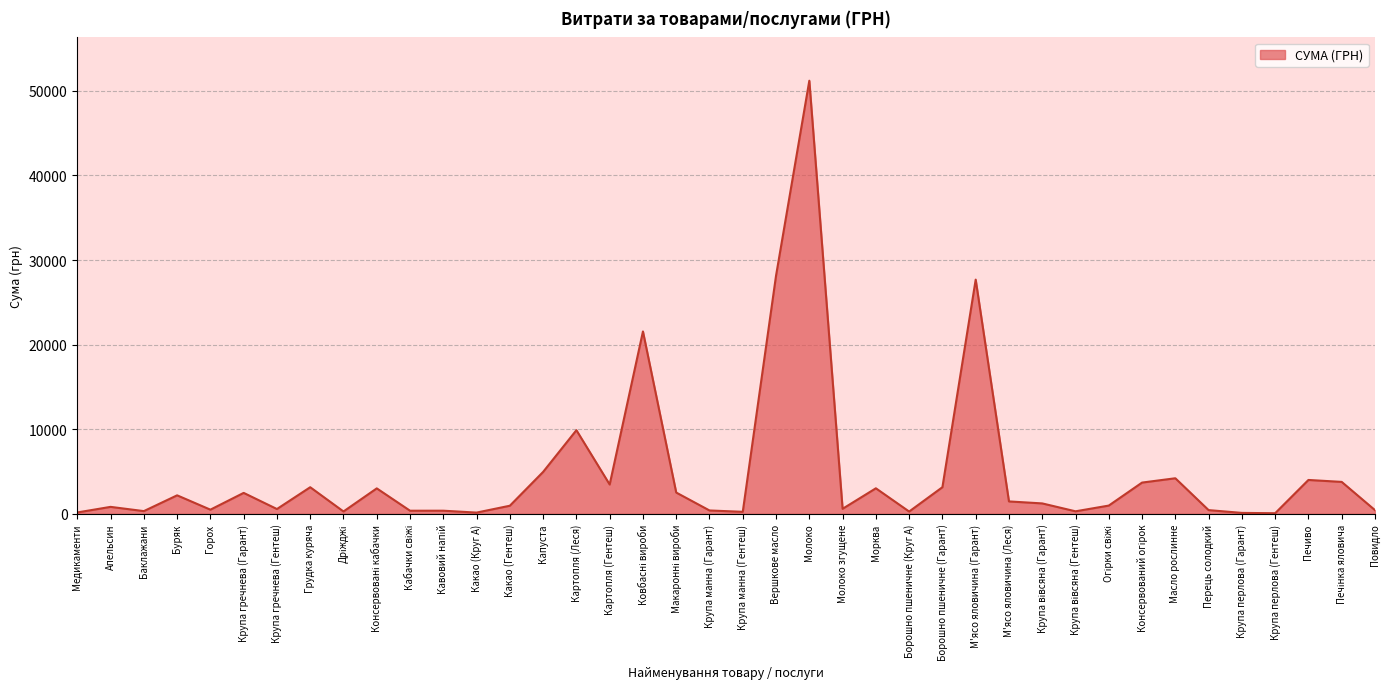

What is the maximum value shown in the chart?

51204.7